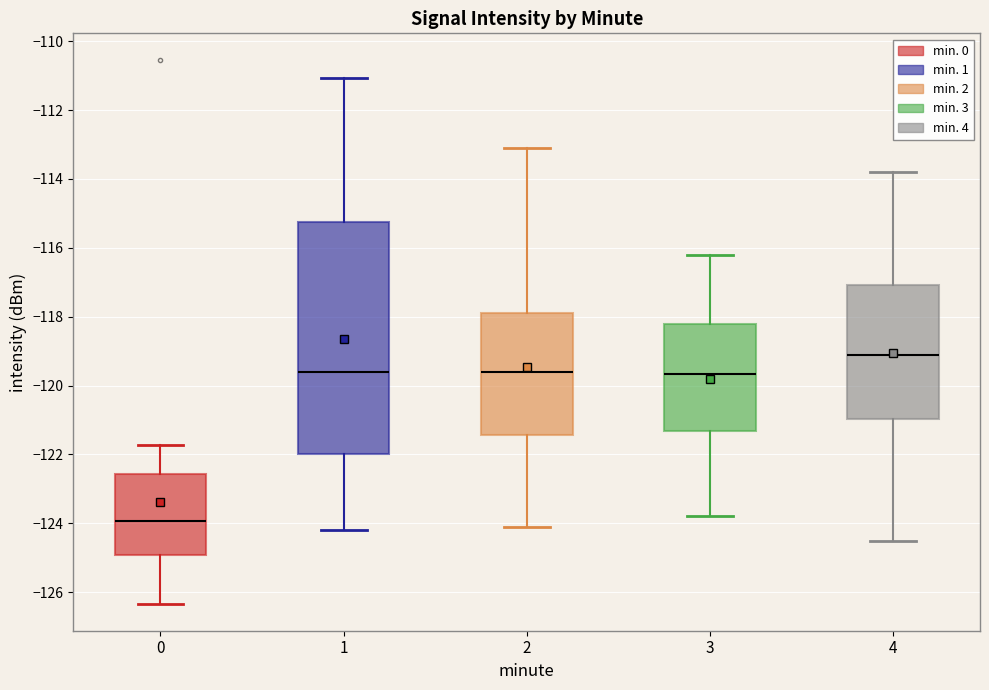

Which box's median line is the highest?

4